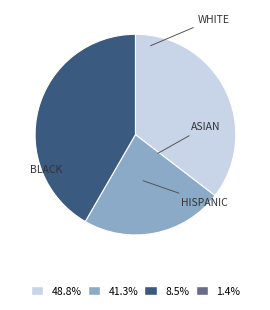

Does any single category account for the majority?

No